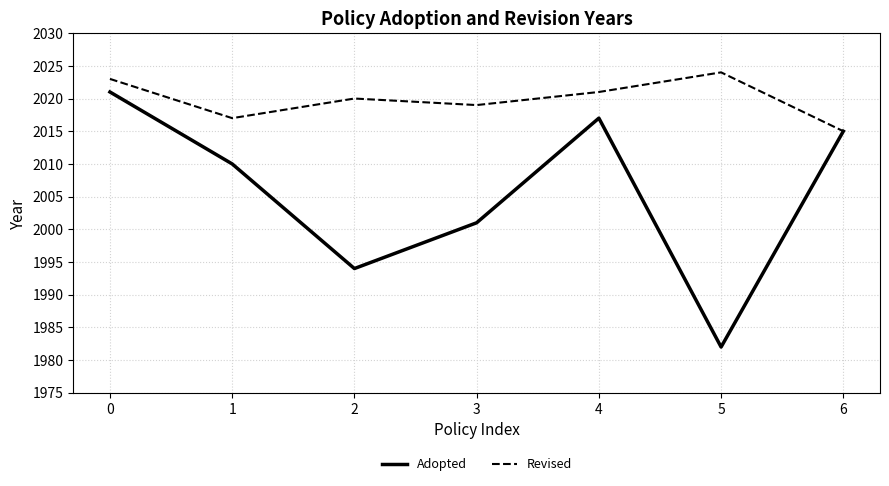

What is the smallest value displayed?

1982